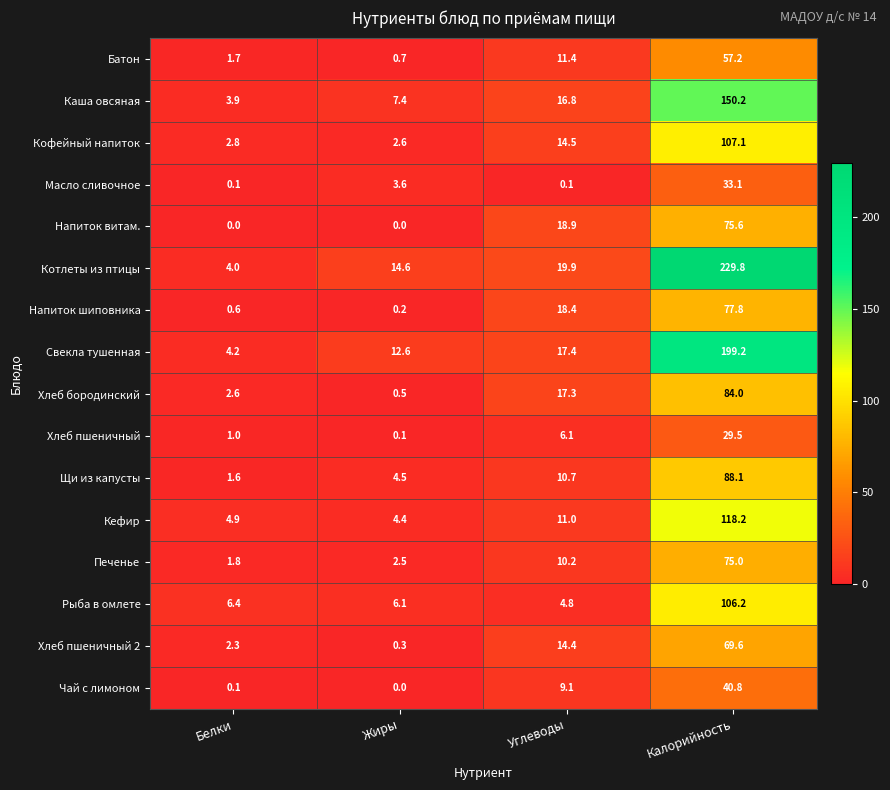

True or false: Кофейный напиток has a value of 14.5 at Углеводы.

True